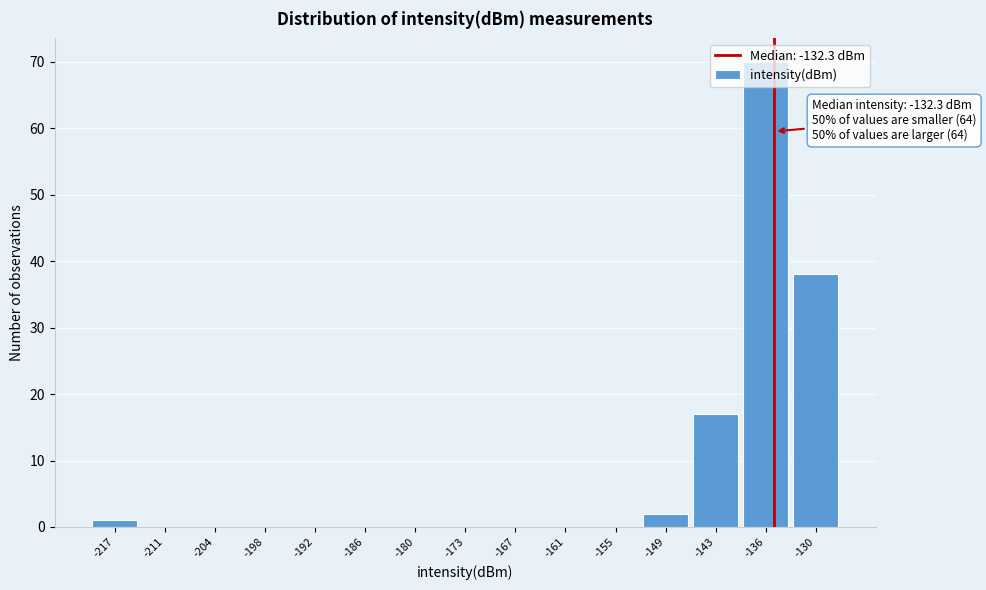

What is the sum of all values?

128